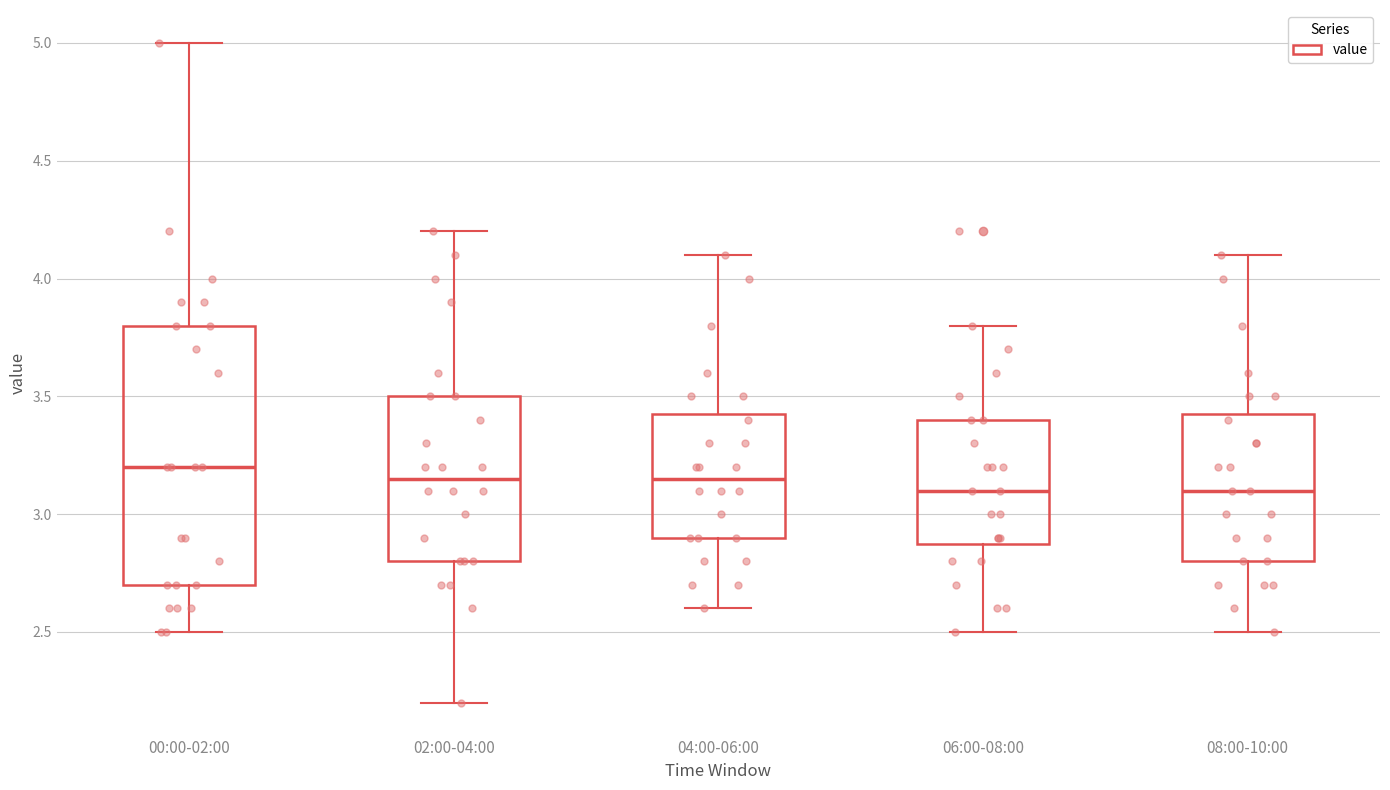

Reading left to right, read every box against the y-axis: the position of its median line, the range the box covers, and the ends of its whiskers. The values are not printed on the chart, so give them approximately, as read against the axis.

00:00-02:00: median 3.20, box 2.70 to 3.80, whiskers 2.50 to 5.00
02:00-04:00: median 3.15, box 2.80 to 3.50, whiskers 2.20 to 4.20
04:00-06:00: median 3.15, box 2.90 to 3.45, whiskers 2.60 to 4.10
06:00-08:00: median 3.10, box 2.90 to 3.40, whiskers 2.50 to 3.80
08:00-10:00: median 3.10, box 2.80 to 3.45, whiskers 2.50 to 4.10